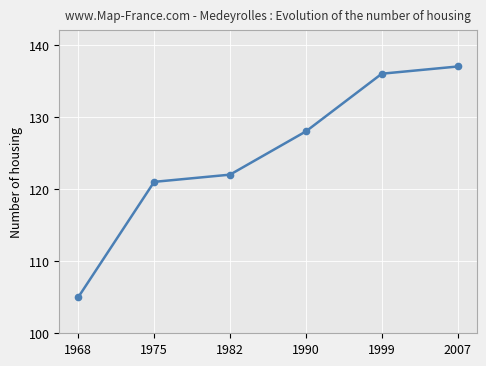

What is the difference between the maximum and minimum values?

32